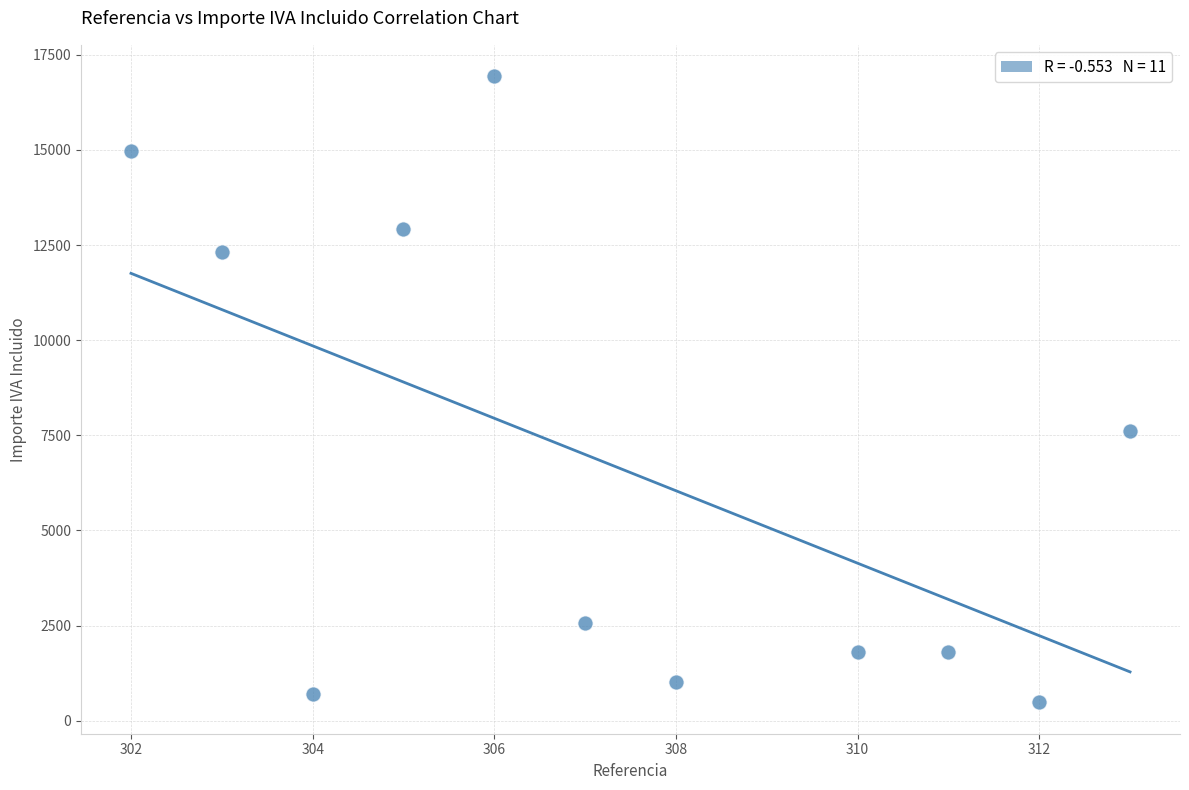

What is the average X value?

307.4